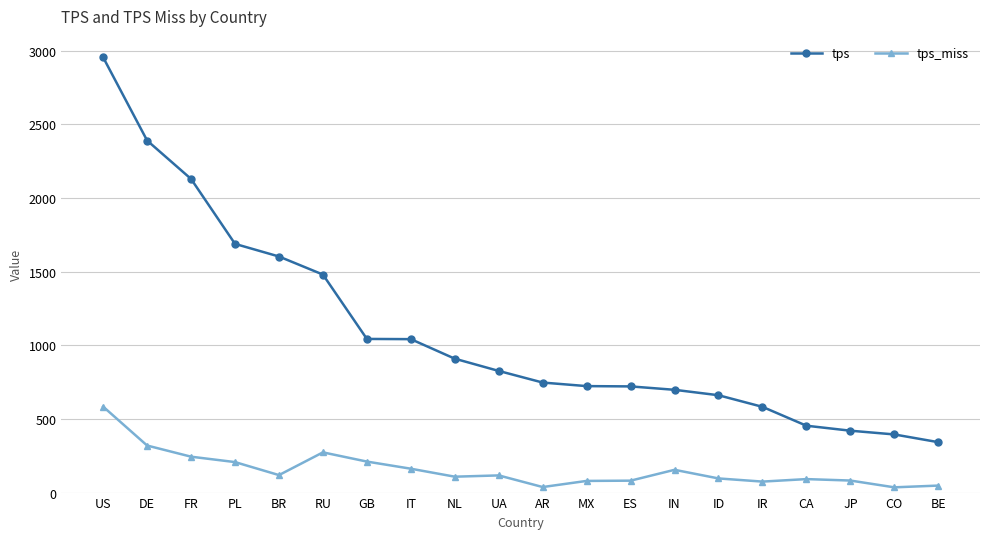

Which series has the largest range (max minus min)?

tps